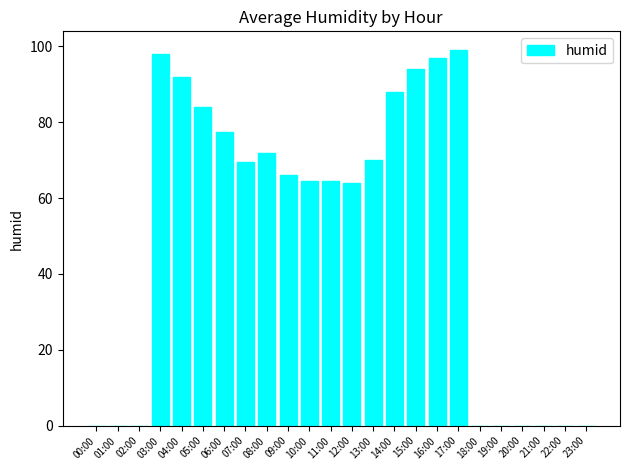

The chart shows a value of -60.2 at 22:00. True or false?

False